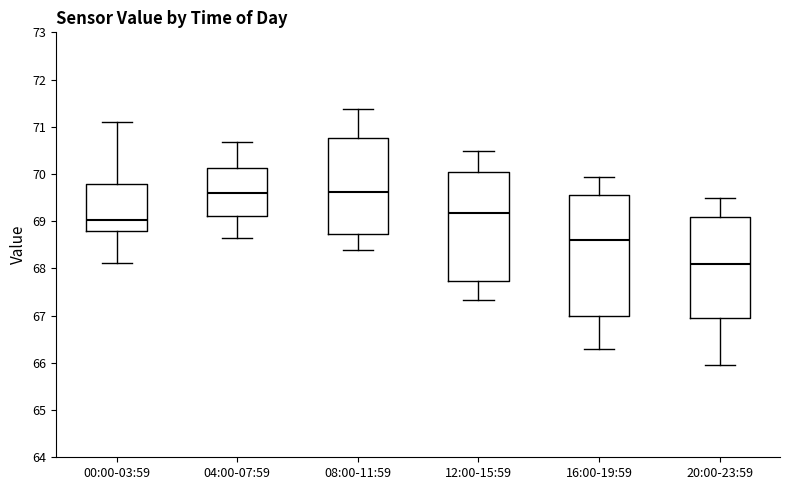

Comparing the boxes themselves (not the whiskers), which one is the tallest?

16:00-19:59